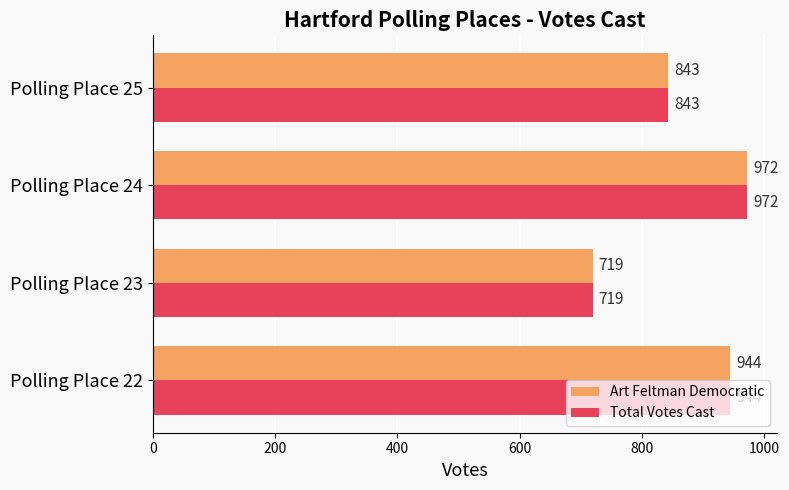

List the labels in order of Art Feltman Democratic value, largest first.

Polling Place 24, Polling Place 22, Polling Place 25, Polling Place 23